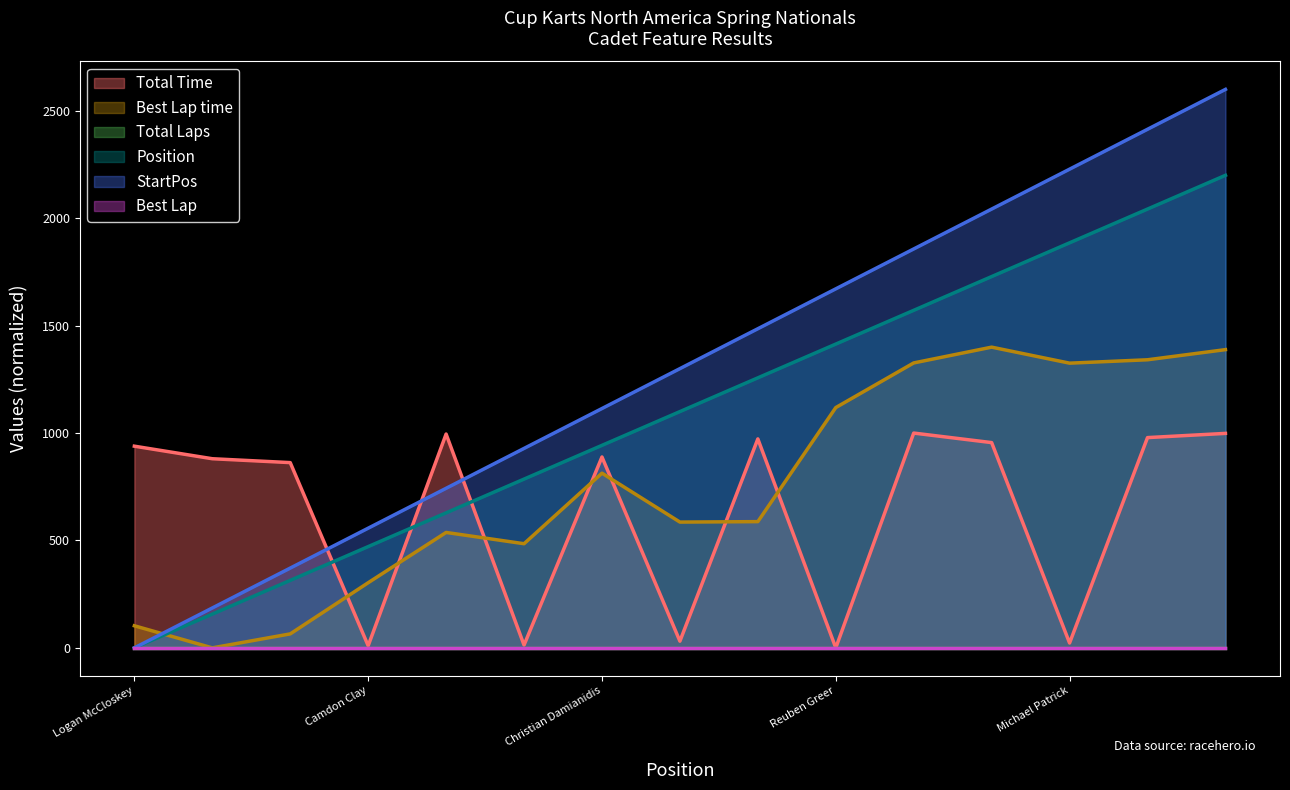

Rank the series at Liam Fohr from highest to lowest value.

StartPos, Position, Best Lap time, Total Time